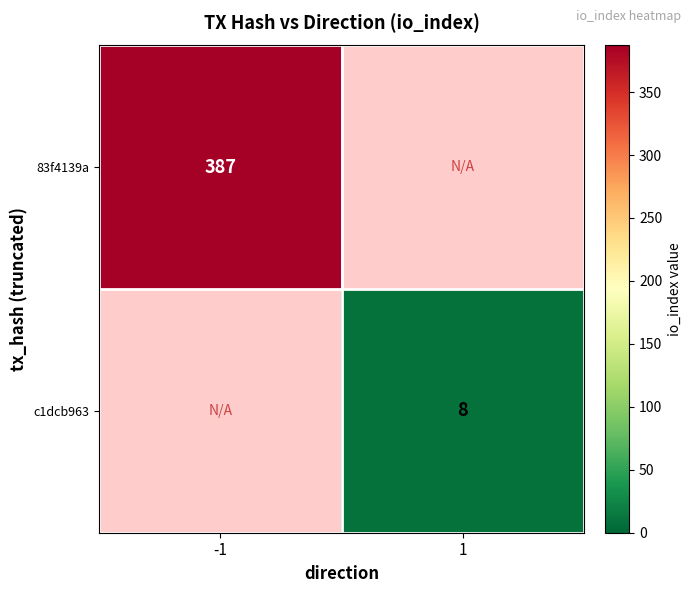

Between 1 and -1, which is larger?

-1